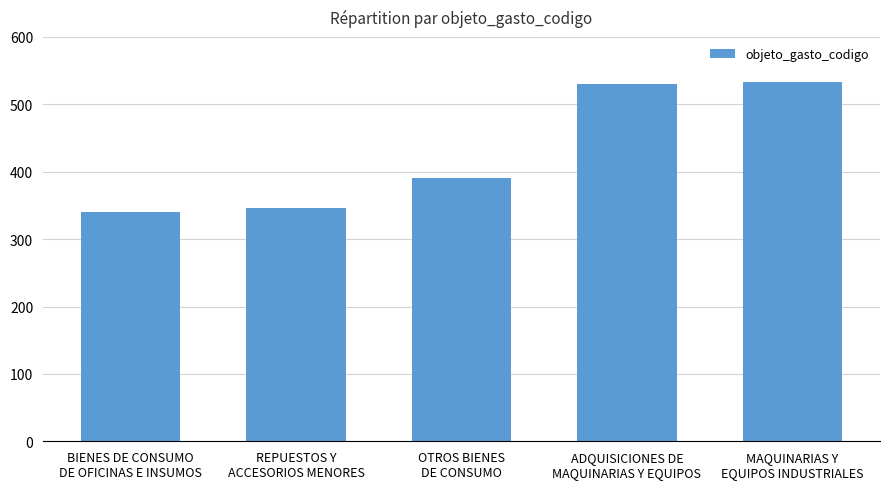

What is the change in value from BIENES DE CONSUMO
DE OFICINAS E INSUMOS to REPUESTOS Y
ACCESORIOS MENORES?

+6